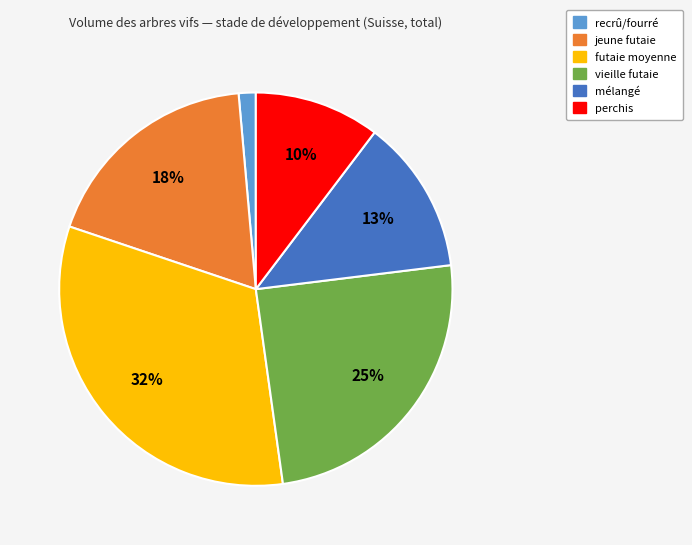

To the nearest percent, what percentage of the pie is jeune futaie?

18%